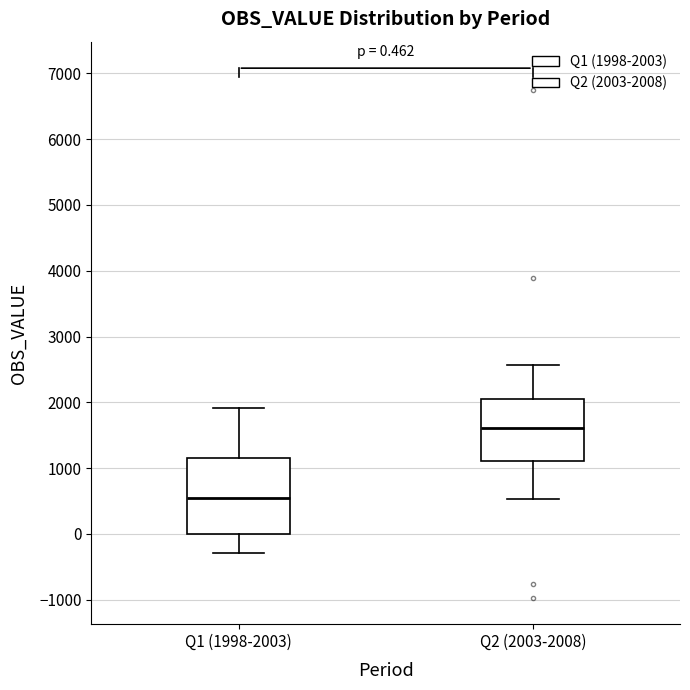

Which box has the lowest median line?

Q1 (1998-2003)